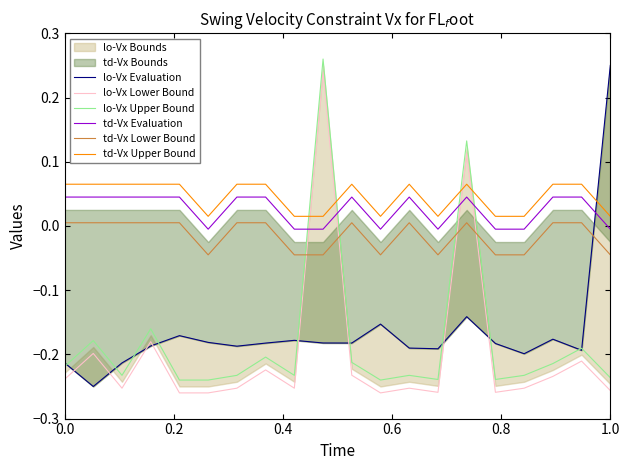

How many values in the lo-Vx Lower Bound series exceed 0?

2